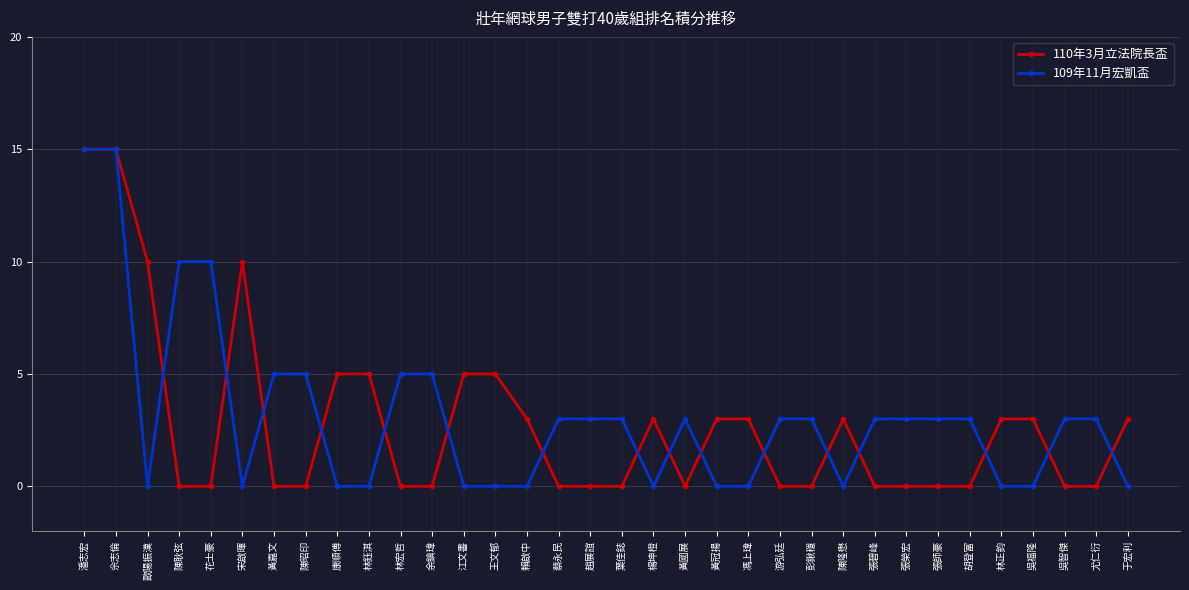

Rank the series at 吳智傑 from lowest to highest value.

110年3月立法院長盃, 109年11月宏凱盃